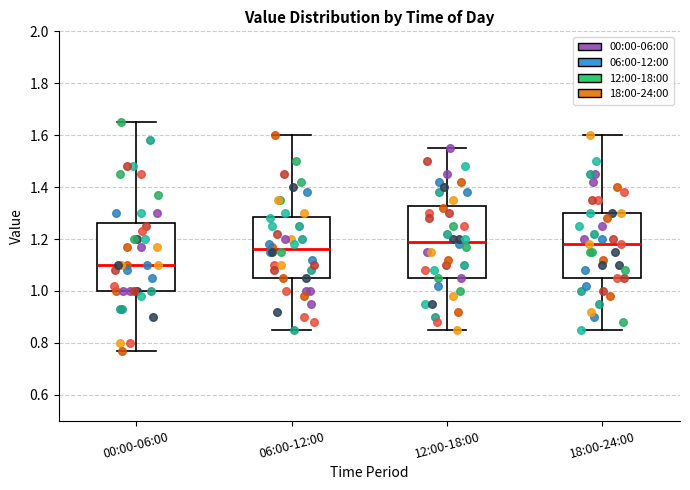

Which box's median line is the lowest?

00:00-06:00